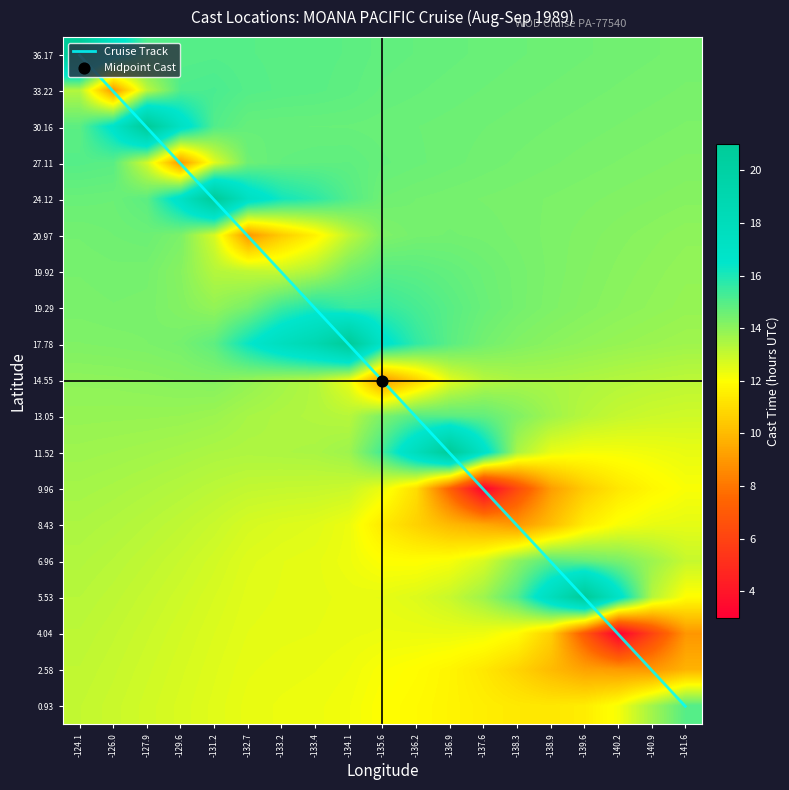

What is the total value across all series at -131.2?

268.8